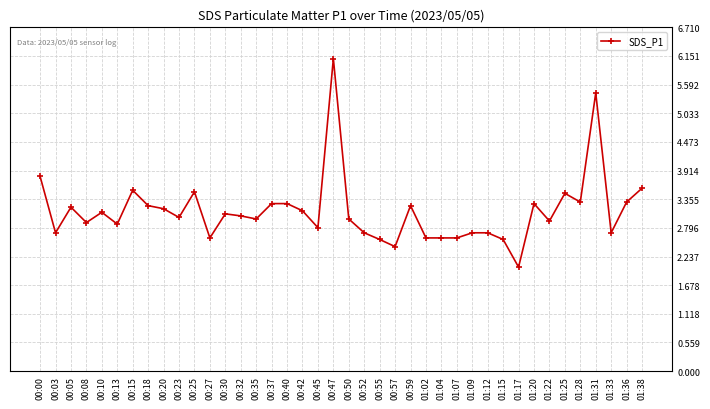

The value at 01:17 is 0.9. True or false?

False